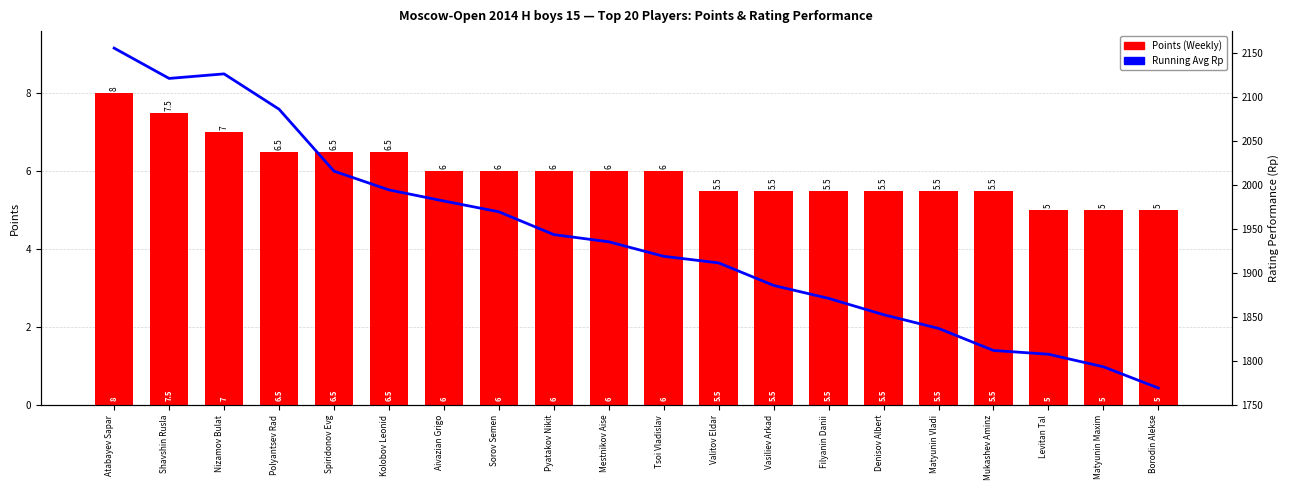

Does the chart contain stacked bars?

No